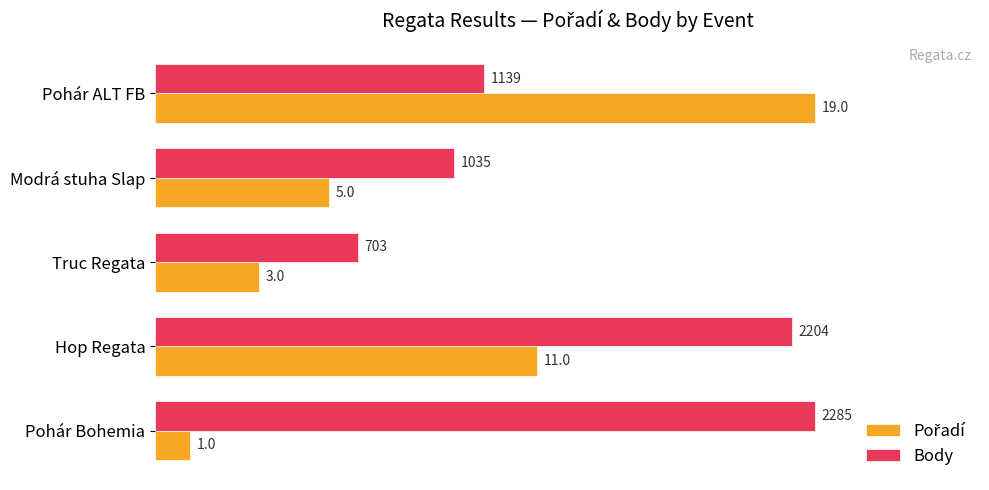

How many bars are there in total?

10